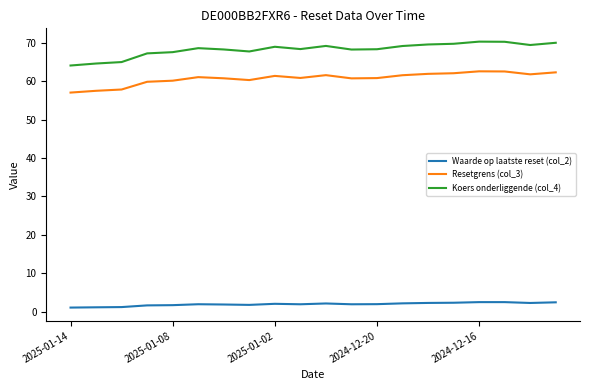

What is the minimum value for Resetgrens (col_3)?

57.0